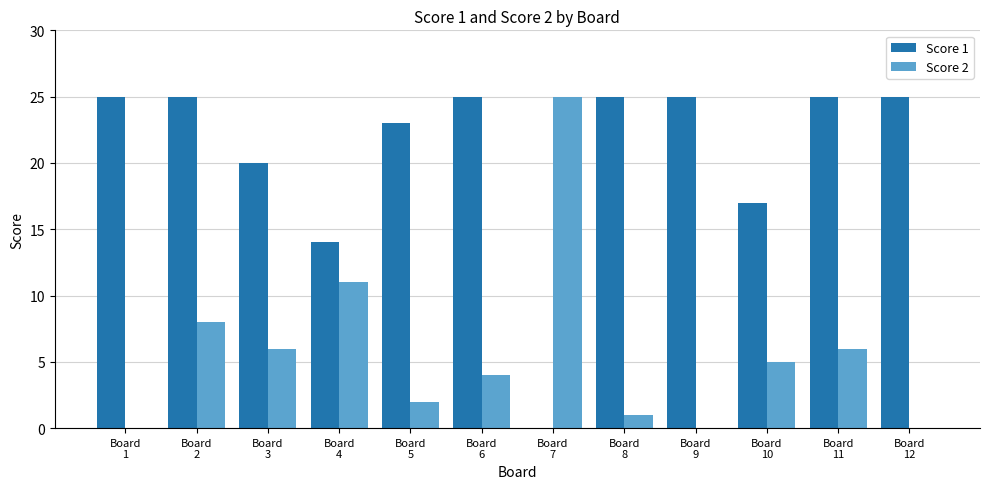

What are all the series names shown in the legend?

Score 1, Score 2